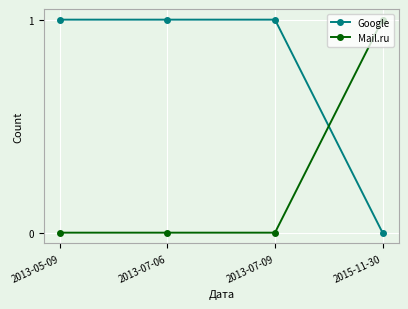

Reading left to right, extract all data points from this chart.

Google: 2013-05-09=1	2013-07-06=1	2013-07-09=1	2015-11-30=0
Mail.ru: 2013-05-09=0	2013-07-06=0	2013-07-09=0	2015-11-30=1